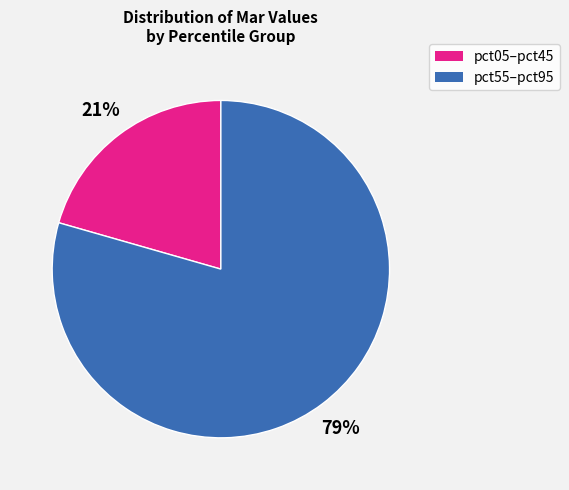

Does any single category account for the majority?

Yes